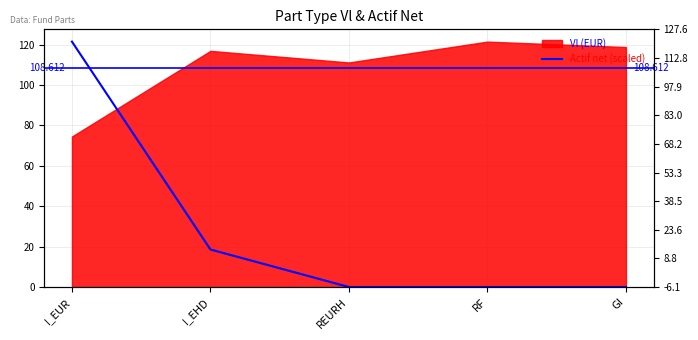

At which category does the data reach its first local valley?

REURH